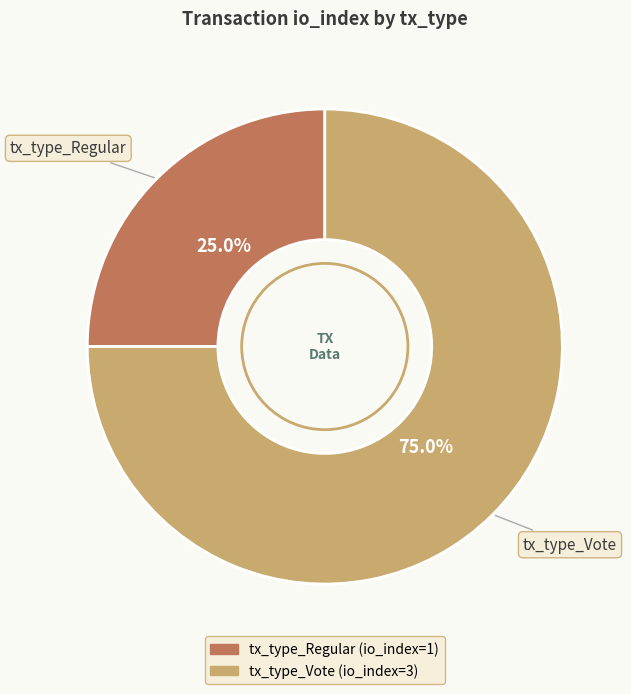

What is the smallest slice in the pie chart?

tx_type_Regular